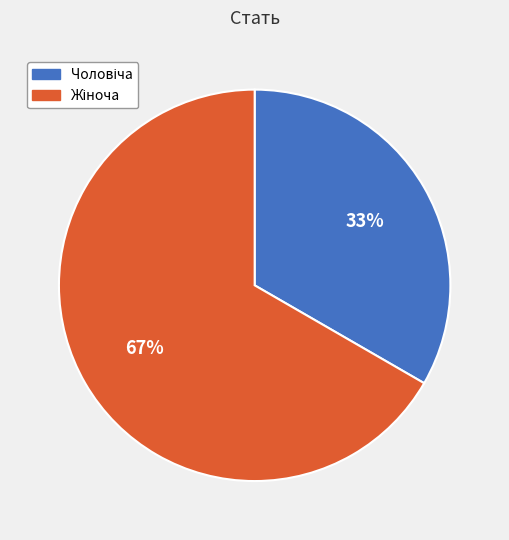

To the nearest percent, what is the average slice percentage?

50%